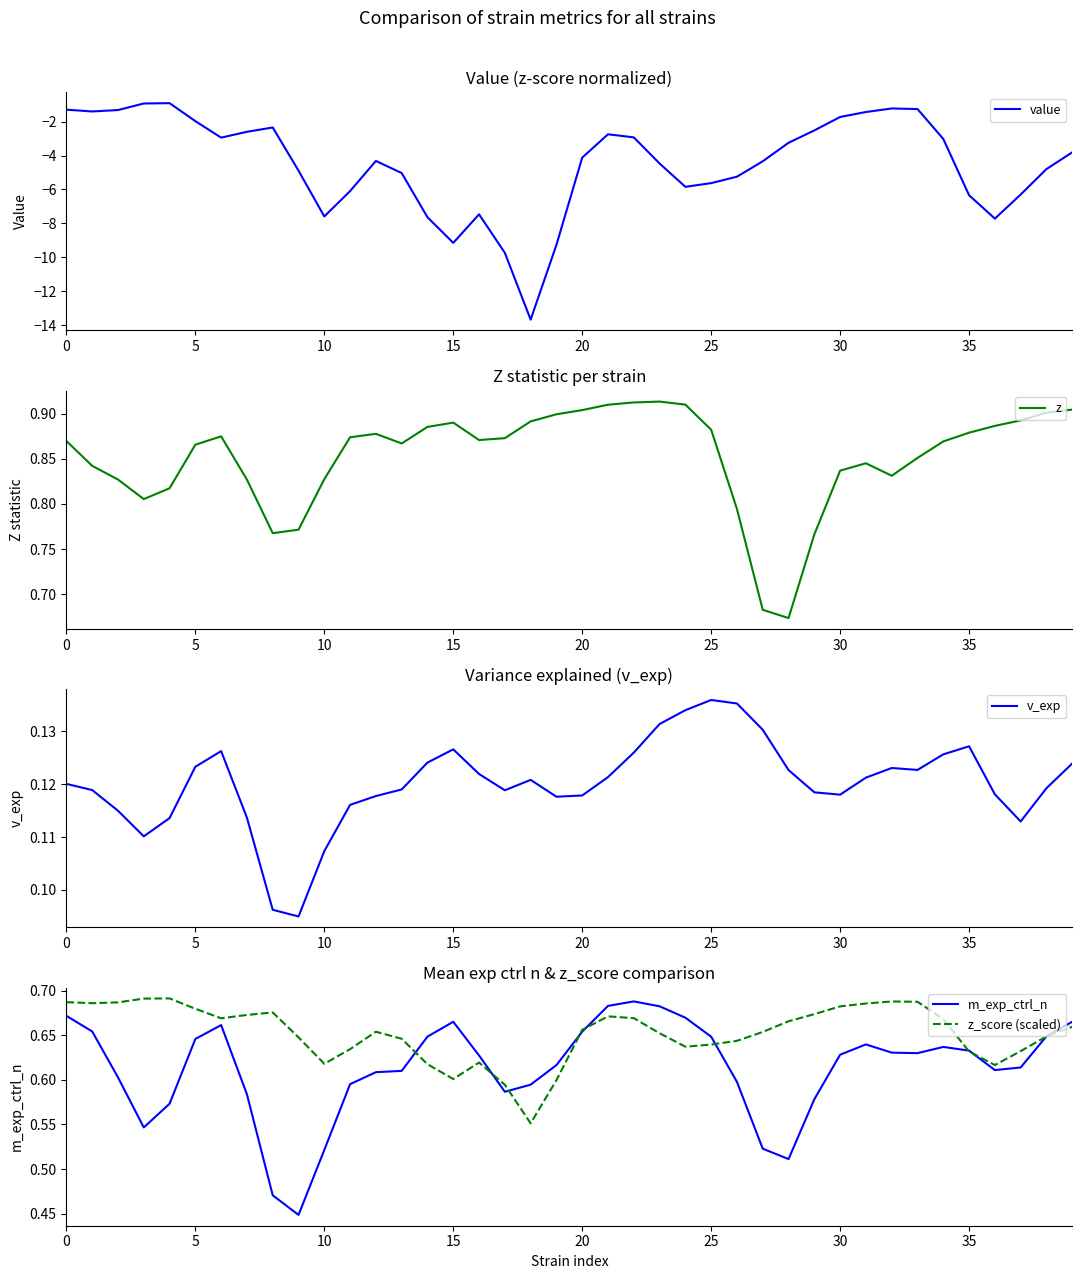

What are all the series names shown in the legend?

value, z, v_exp, m_exp_ctrl_n, z_score (scaled)